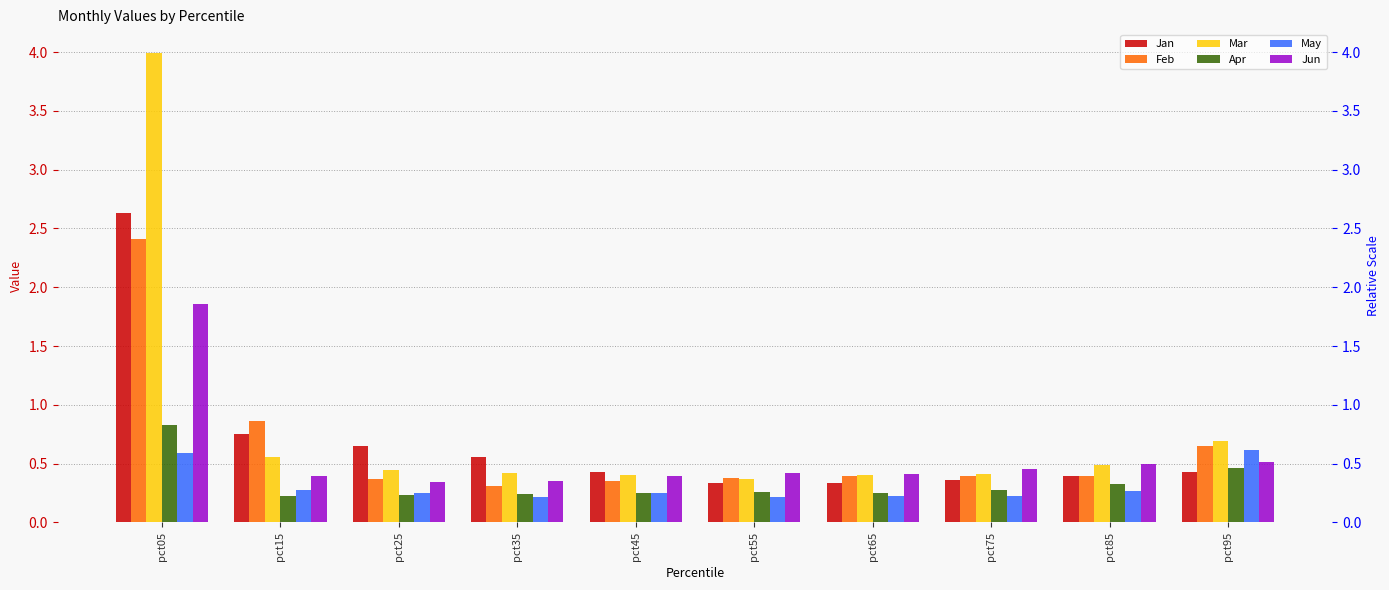

List the labels in order of Jun value, smallest first.

pct25, pct35, pct45, pct15, pct65, pct55, pct75, pct85, pct95, pct05